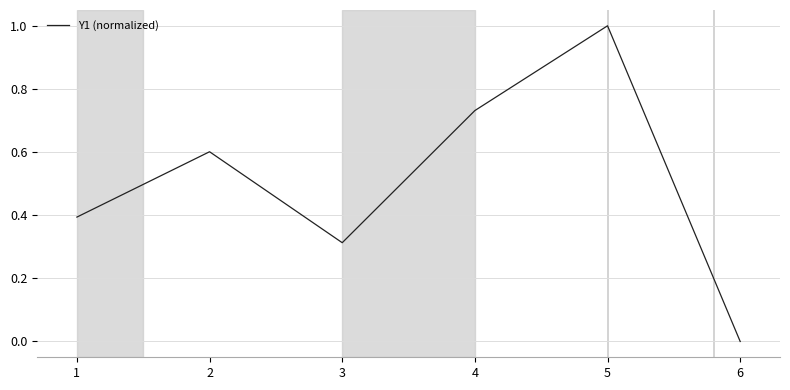

What is the change in value from 1 to 4?

+0.3